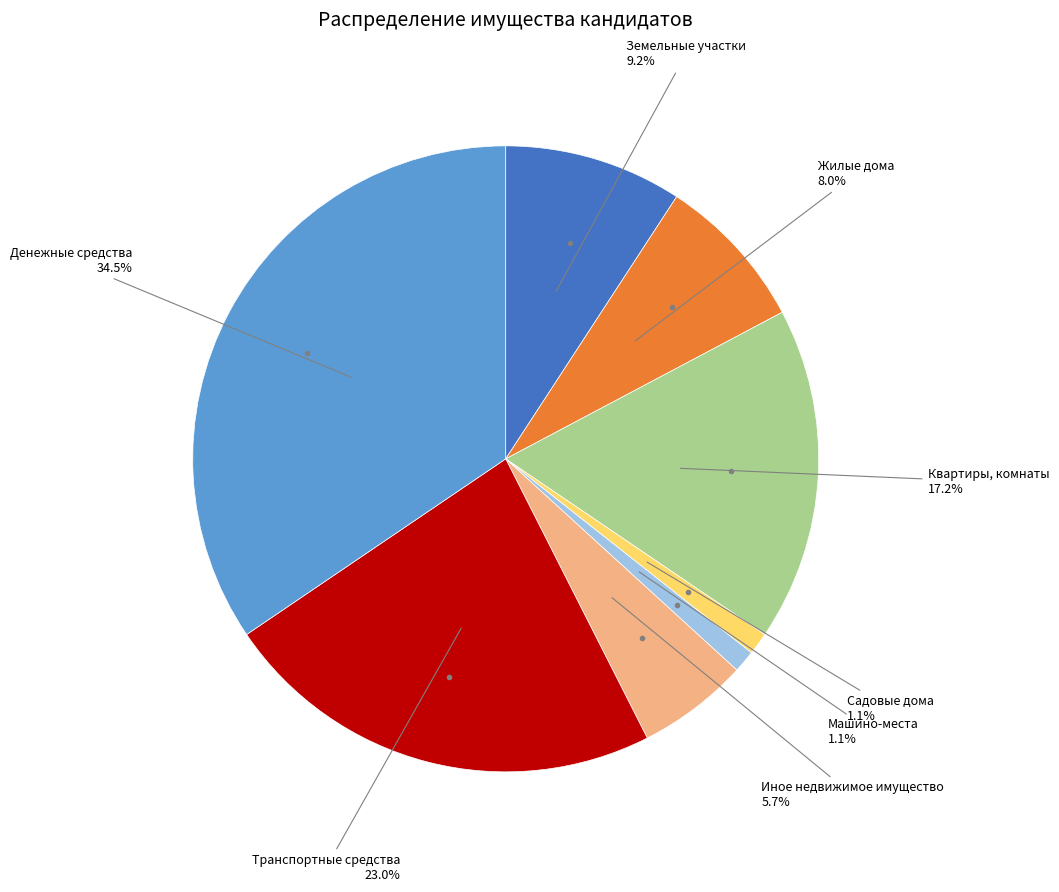

Does any single category account for the majority?

No